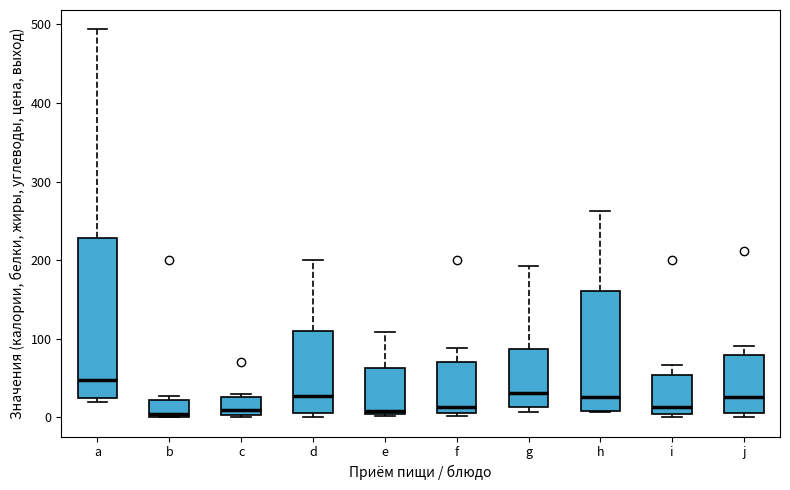

Reading left to right, transcribe this box plot: for each box, give where its median line is, the range the box spans, and where its two whiskers end, as read against the y-axis. The values are not printed on the chart, so give them approximately, as read against the axis.

a: median 50, box 20 to 230, whiskers 20 (just below the box's lower edge) to 490
b: median 0 (just above the box's lower edge), box 0 to 20, whiskers 0 to 30
c: median 10, box 0 to 30, whiskers 0 to 30 (just above the box's upper edge)
d: median 30, box 10 to 110, whiskers 0 to 200
e: median 10, box 0 to 60, whiskers 0 to 110
f: median 10 (just above the box's lower edge), box 10 to 70, whiskers 0 to 90
g: median 30, box 10 to 90, whiskers 10 (just below the box's lower edge) to 190
h: median 30, box 10 to 160, whiskers 10 to 260
i: median 10, box 0 to 50, whiskers 0 (just below the box's lower edge) to 70
j: median 30, box 10 to 80, whiskers 0 to 90